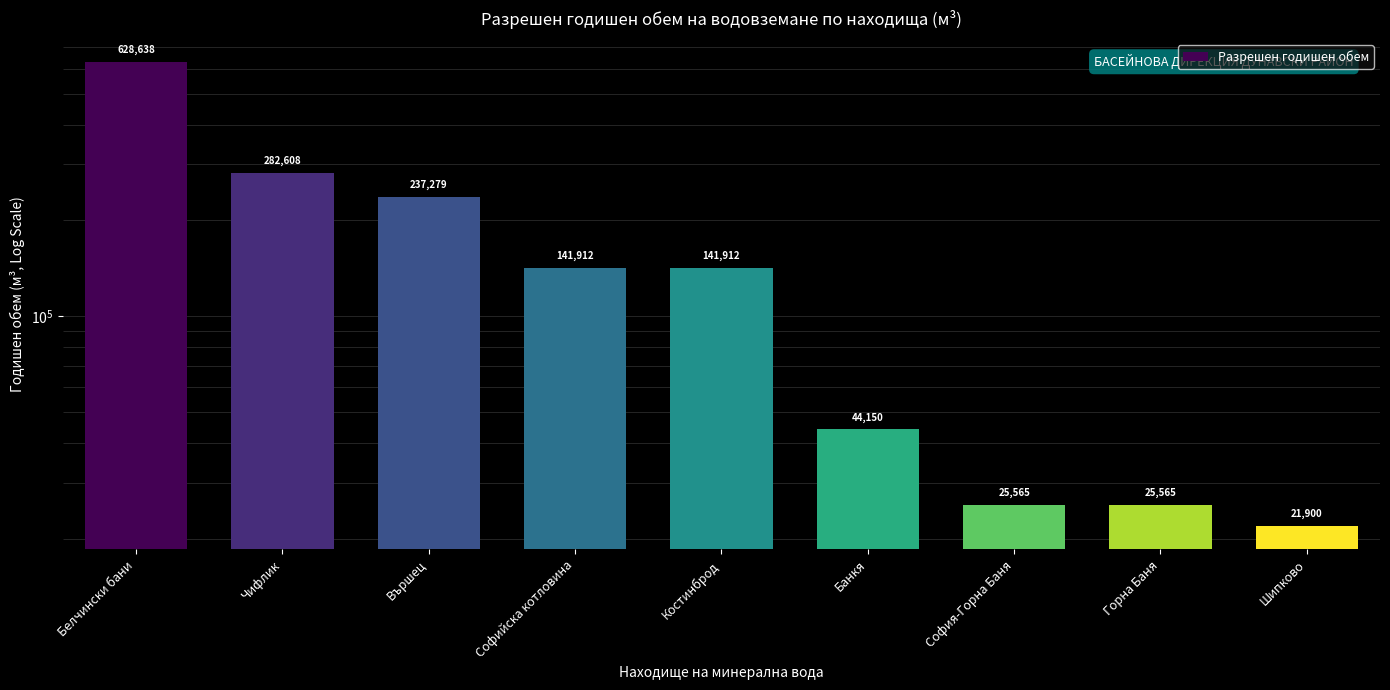

What is the label of the 1st bar from the left?

Белчински бани